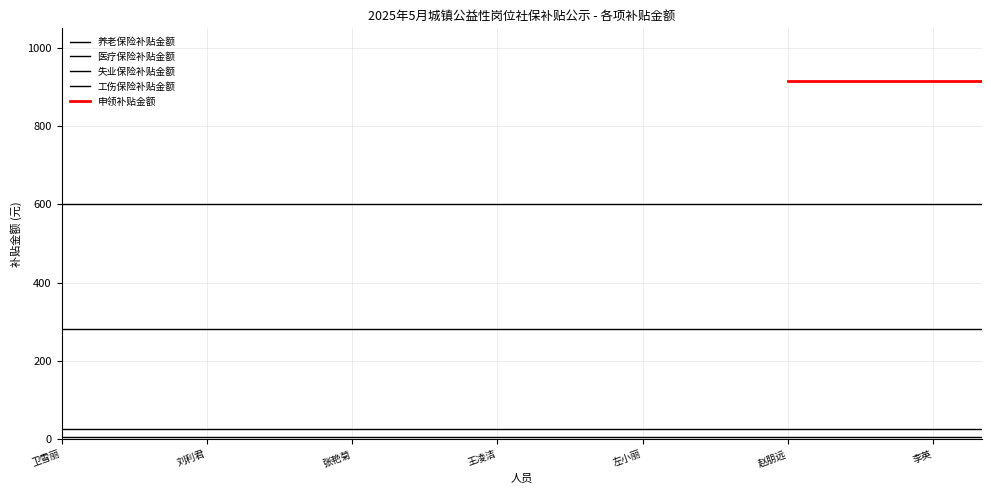

The 失业保险补贴金额 series shows 26.3 at 卫雪丽. True or false?

True